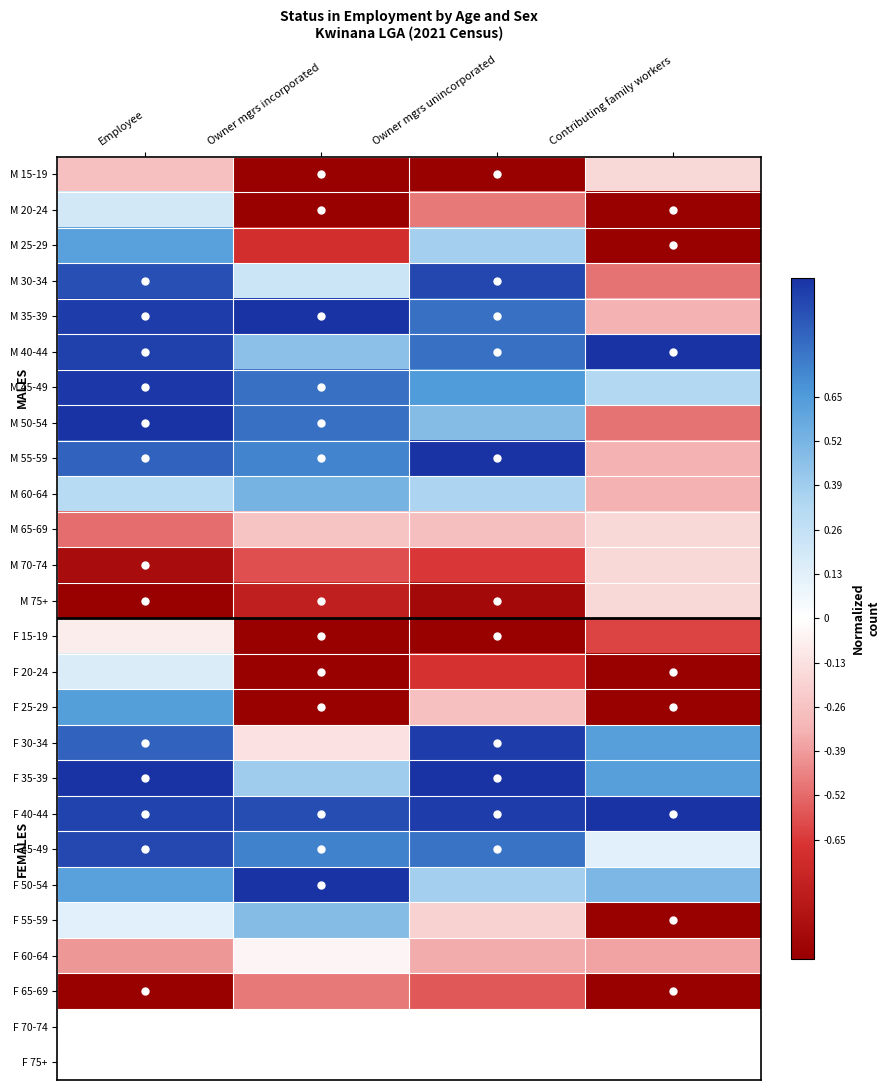

What is the difference between the M 60-64 values at Contributing family workers and Owner mgrs unincorporated?

0.7